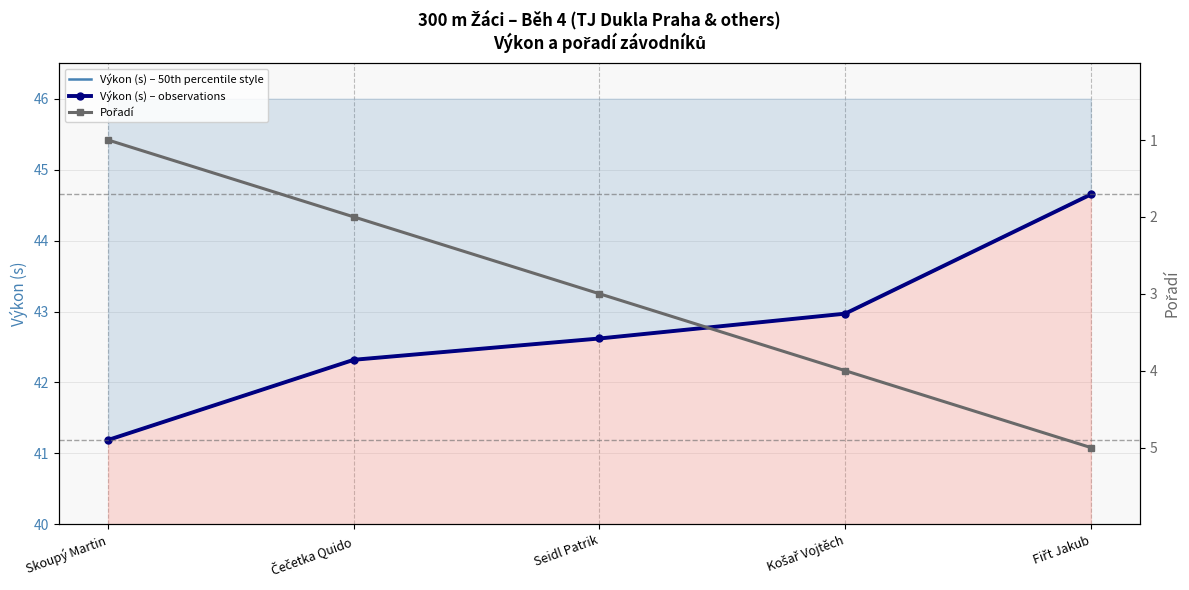

True or false: Pořadí and Výkon (s) – observations intersect in this chart.

False